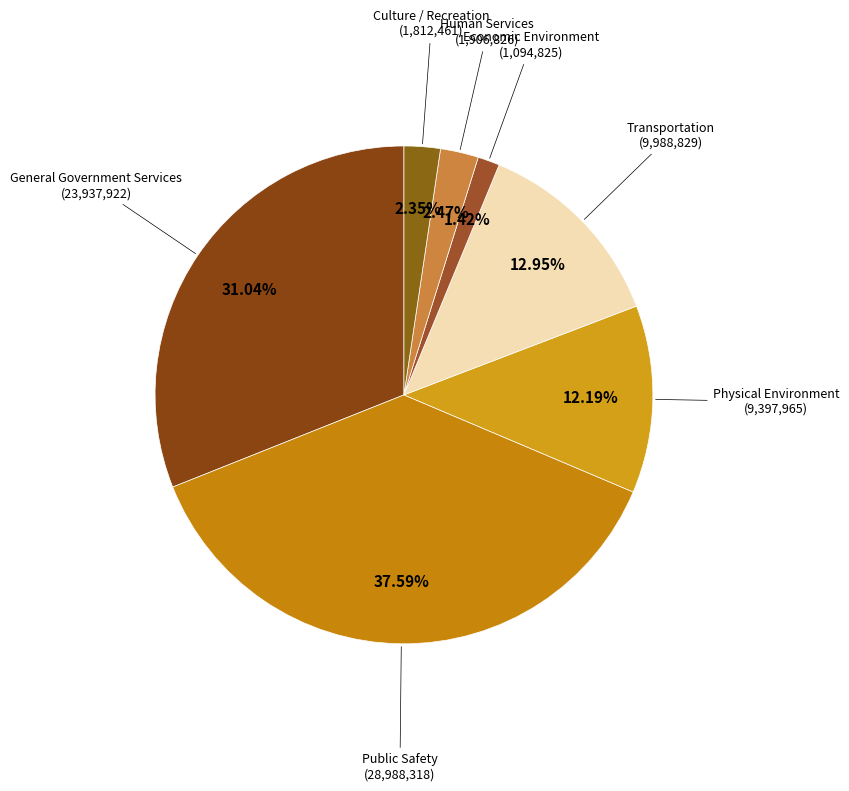

Is it true that Transportation is 1% of the pie?

False